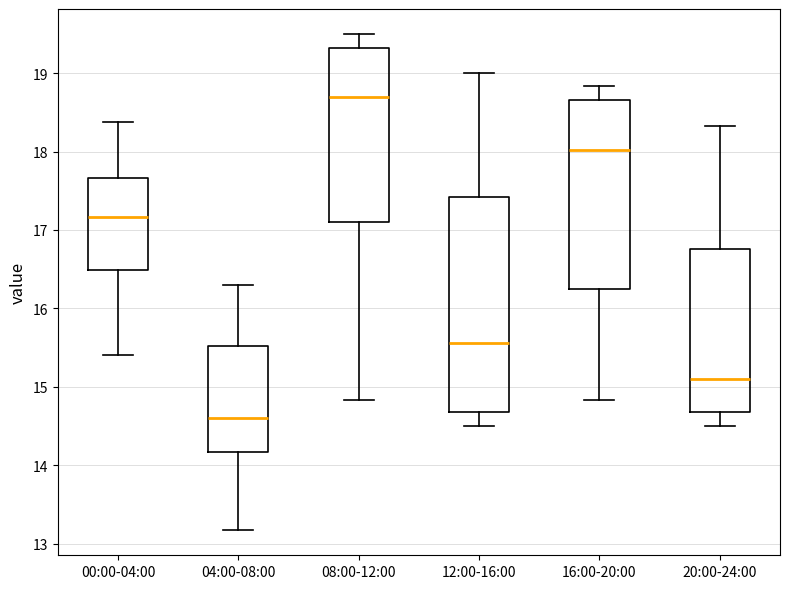

Comparing the boxes themselves (not the whiskers), which one is the tallest?

12:00-16:00